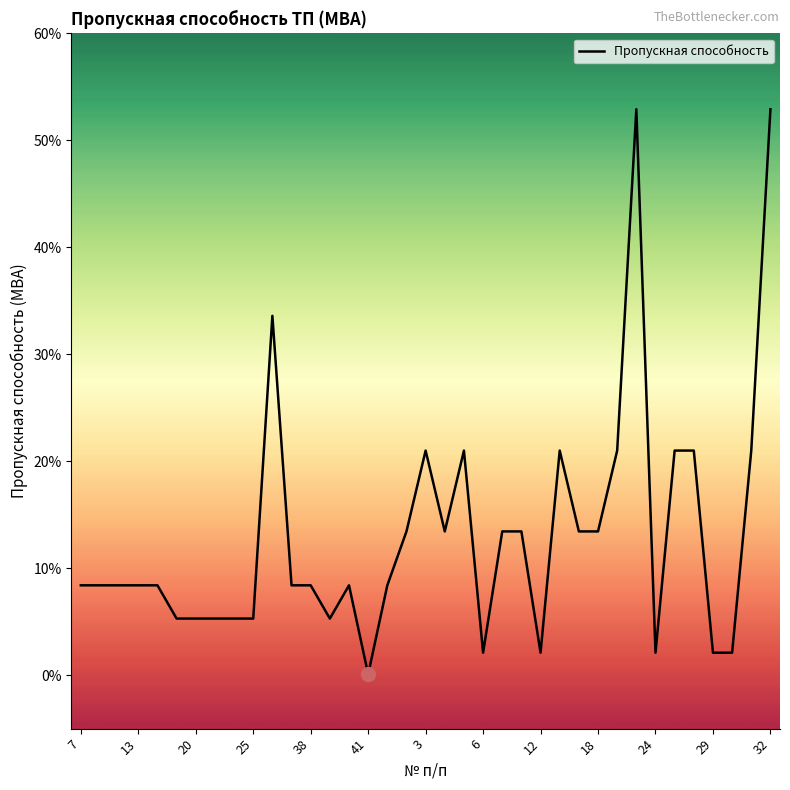

How many points are lower than both their immediate neighbors (excluding endpoints)?

6